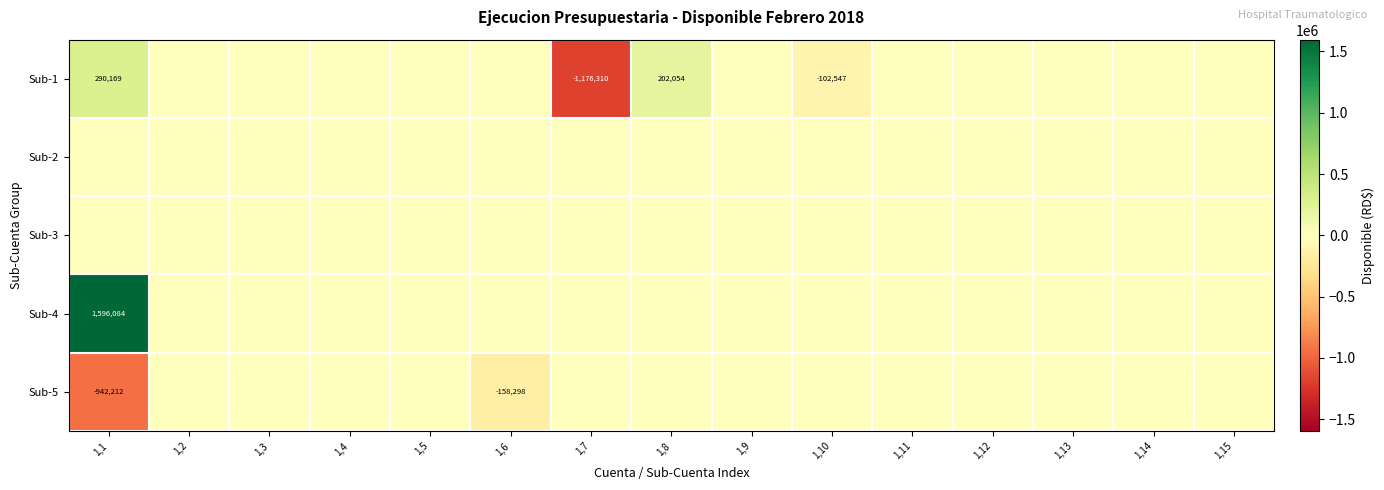

The value of Sub-5 at 1,6 is -91693. True or false?

False